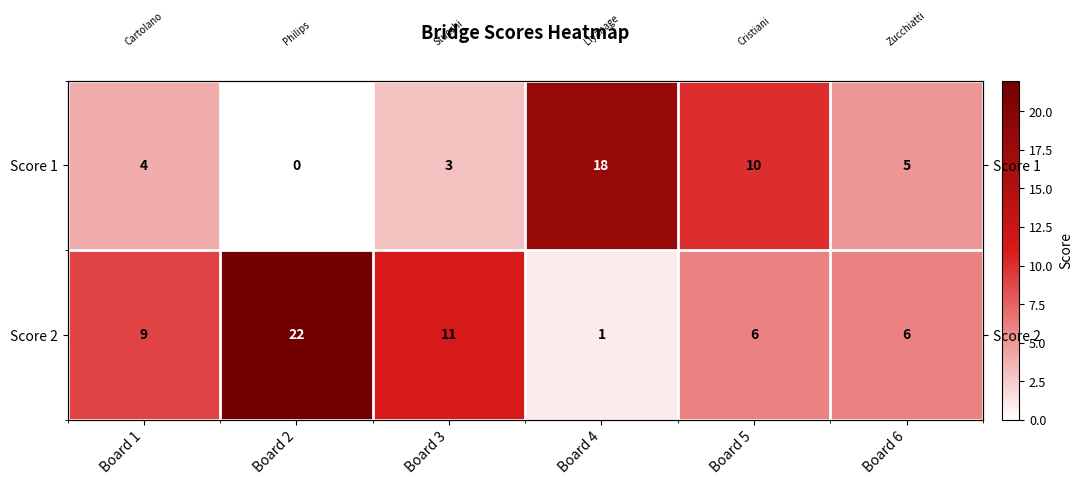

What is the total value across all series at Board 5?

16